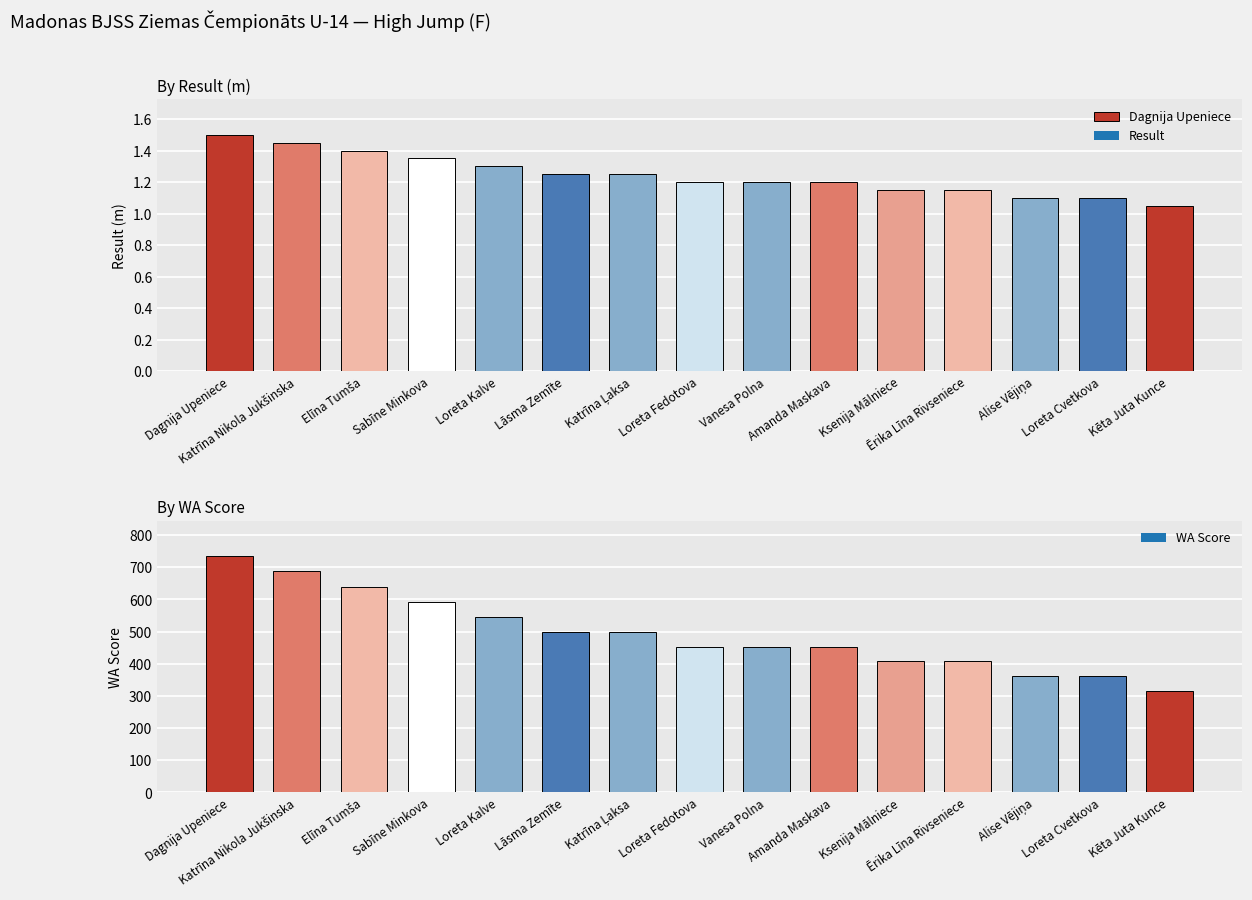

Reading right to left, transcribe all the data shown in this chart.

Result: 1.1	1.1	1.1	1.1	1.1	1.2	1.2	1.2	1.2	1.2	1.3	1.4	1.4	1.4	1.5
WA: 315.0	361.0	361.0	407.0	407.0	453.0	453.0	453.0	500.0	500.0	546.0	593.0	640.0	687.0	735.0